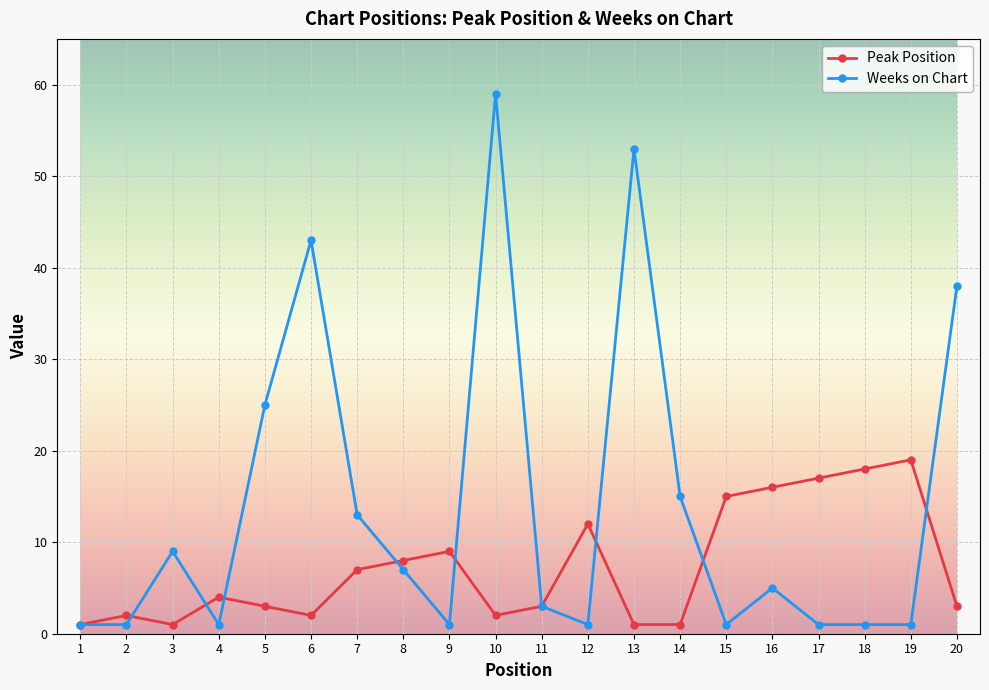

What is the total value across all series at 6?

45